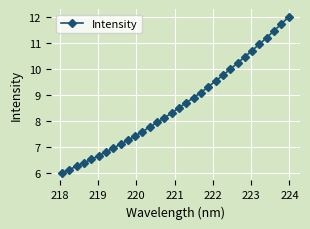

What is the smallest value displayed?

6.0